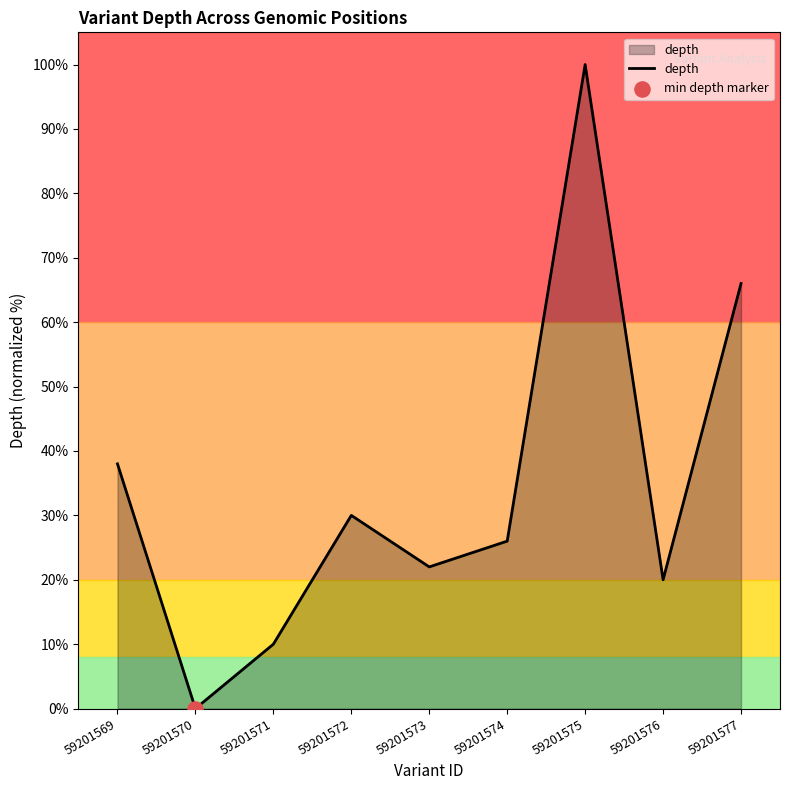

Approximately how many times larger is the value at 59201573 compared to 59201571?

2.2